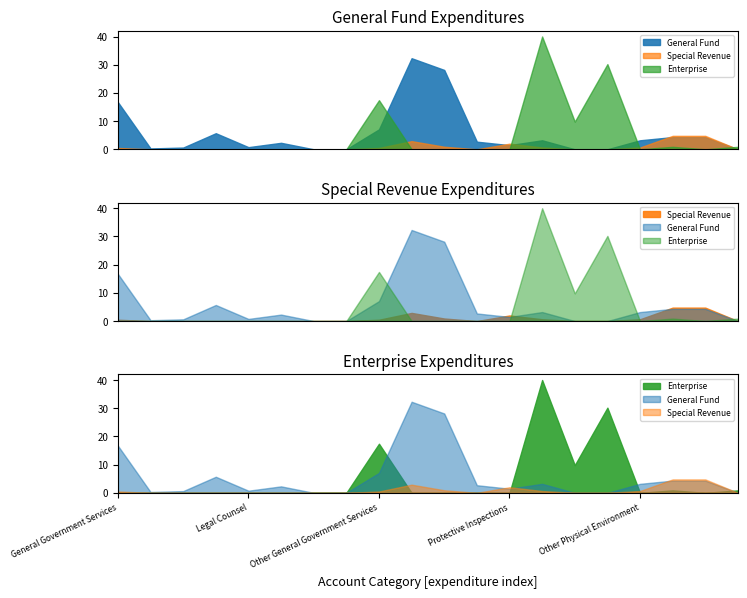

The value of Account Total at Water-Sewer Combination Services is 30199955. True or false?

True